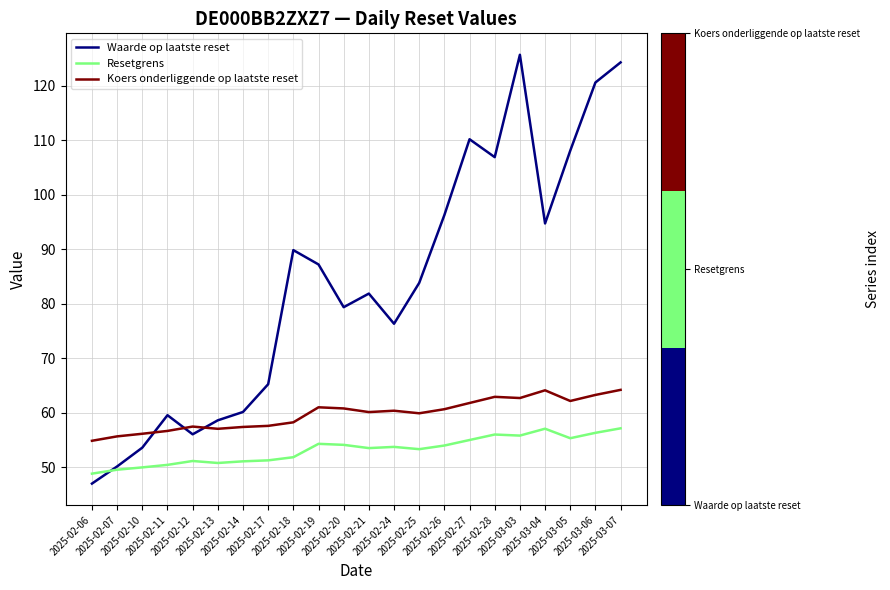

Which series has the largest total across all categories?

Waarde op laatste reset